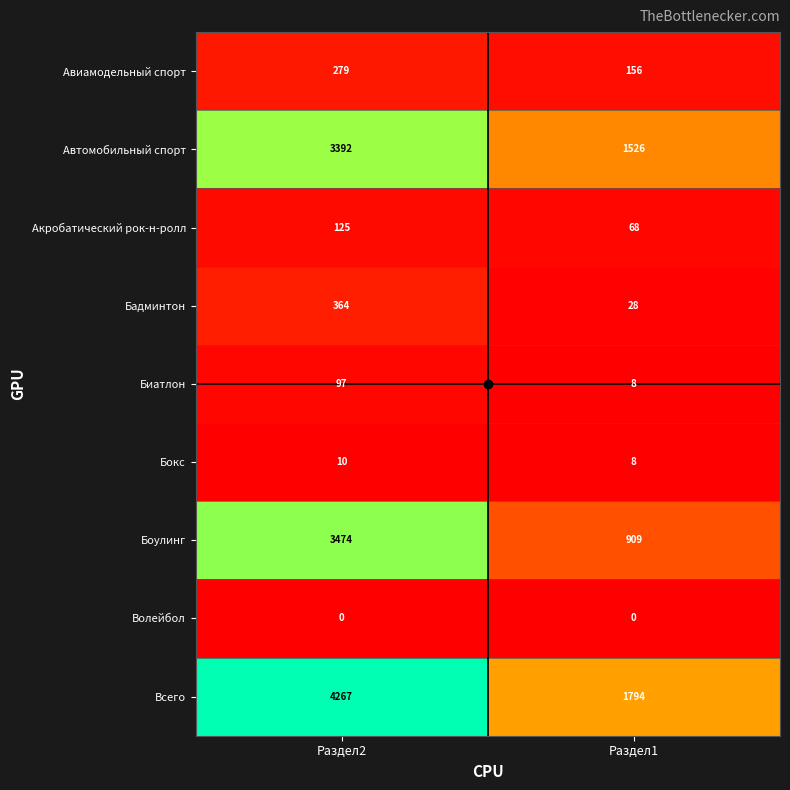

Which series has the largest total across all categories?

Всего